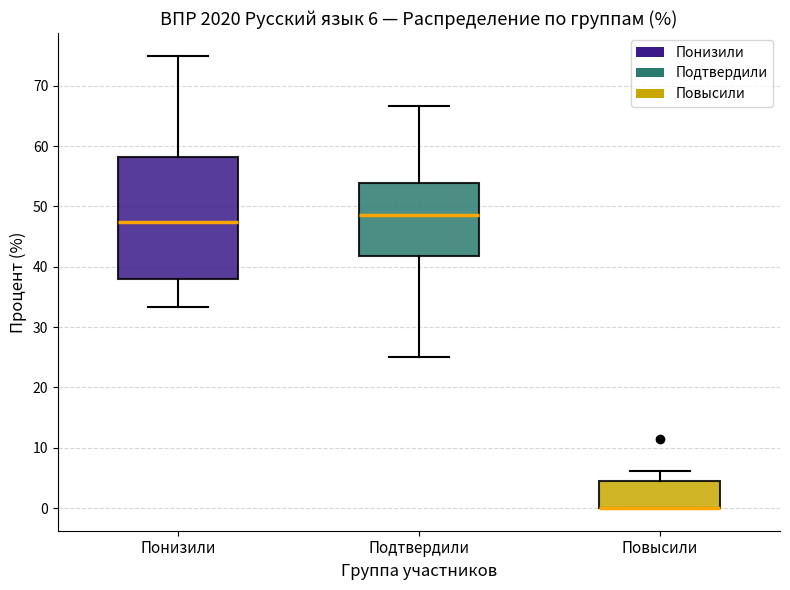

Which box is the tallest, from its lower edge to its upper edge?

Понизили